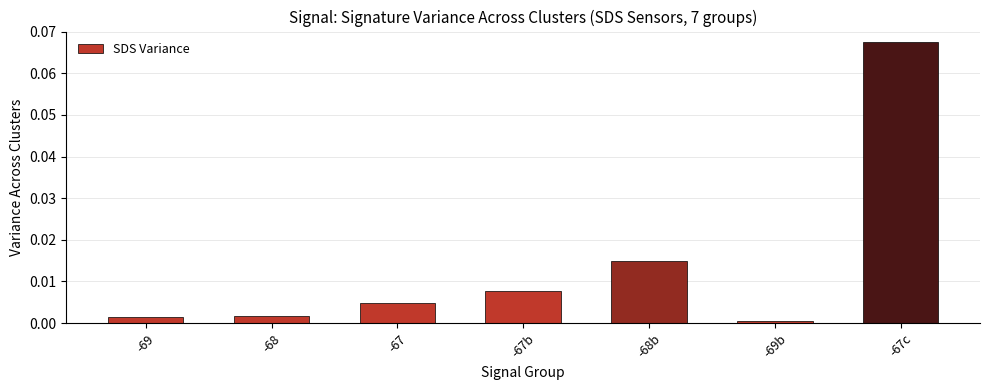

Which label corresponds to the largest value in the chart?

-67c